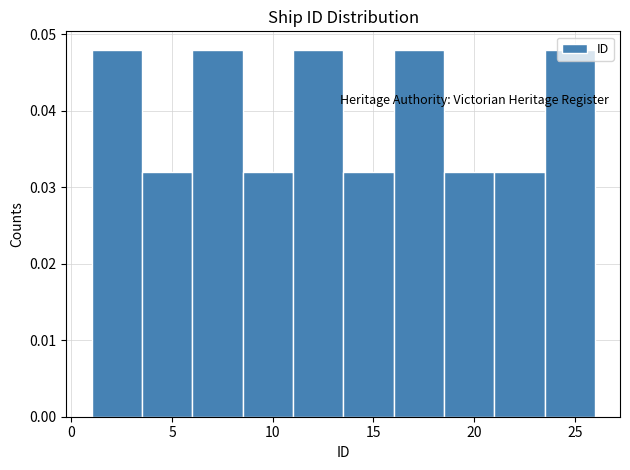

Reading left to right, transcribe this chart: for each bar, give the range it covers on the x-axis and its height. The values are not printed on the chart, so give them approximately, as read against the axis.

1.0 to 3.5: 0.048
3.5 to 6.0: 0.032
6.0 to 8.5: 0.048
8.5 to 11.0: 0.032
11.0 to 13.5: 0.048
13.5 to 16.0: 0.032
16.0 to 18.5: 0.048
18.5 to 21.0: 0.032
21.0 to 23.5: 0.032
23.5 to 26.0: 0.048